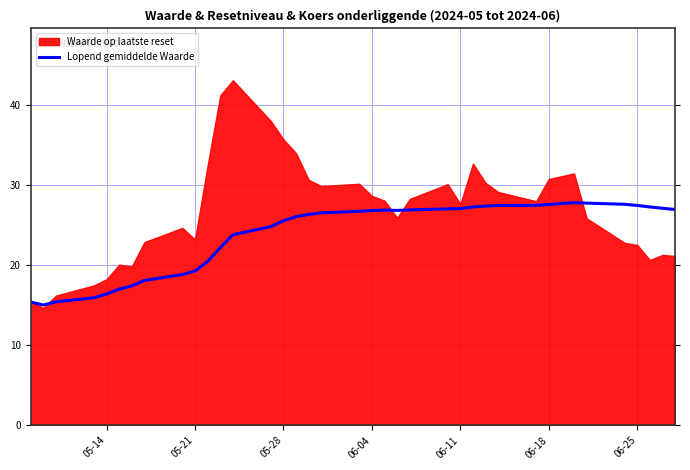

The Lopend gemiddelde Waarde series shows 16.4 at 05-14. True or false?

True